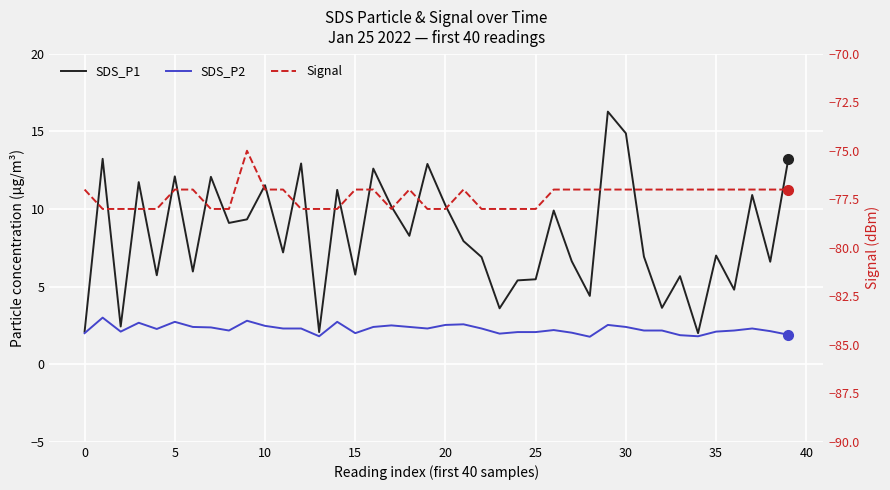

What is the label of the 26th point from the right?

14